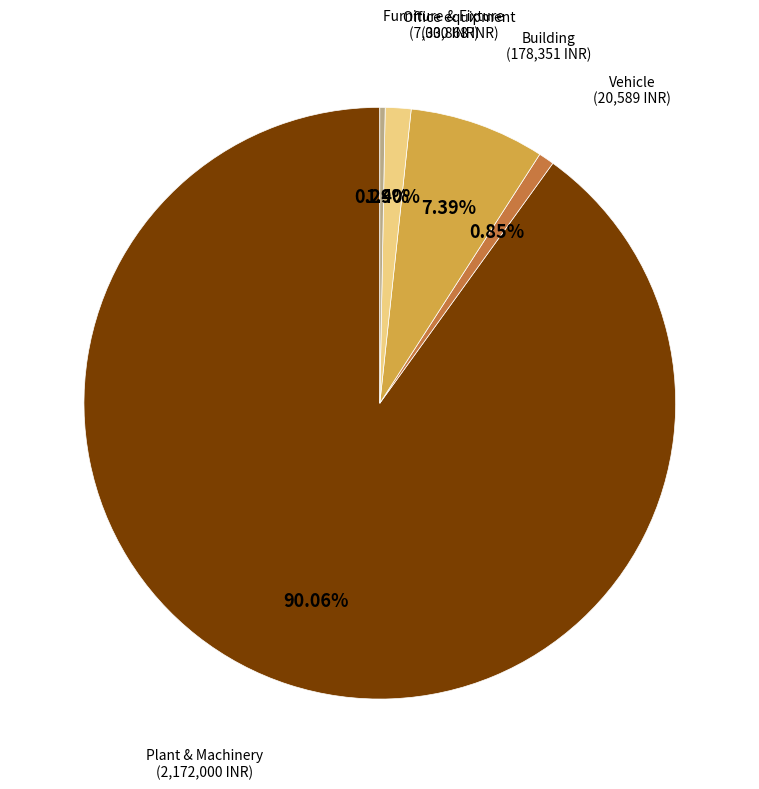

Which has a higher value, Office equipment or Vehicle?

Office equipment